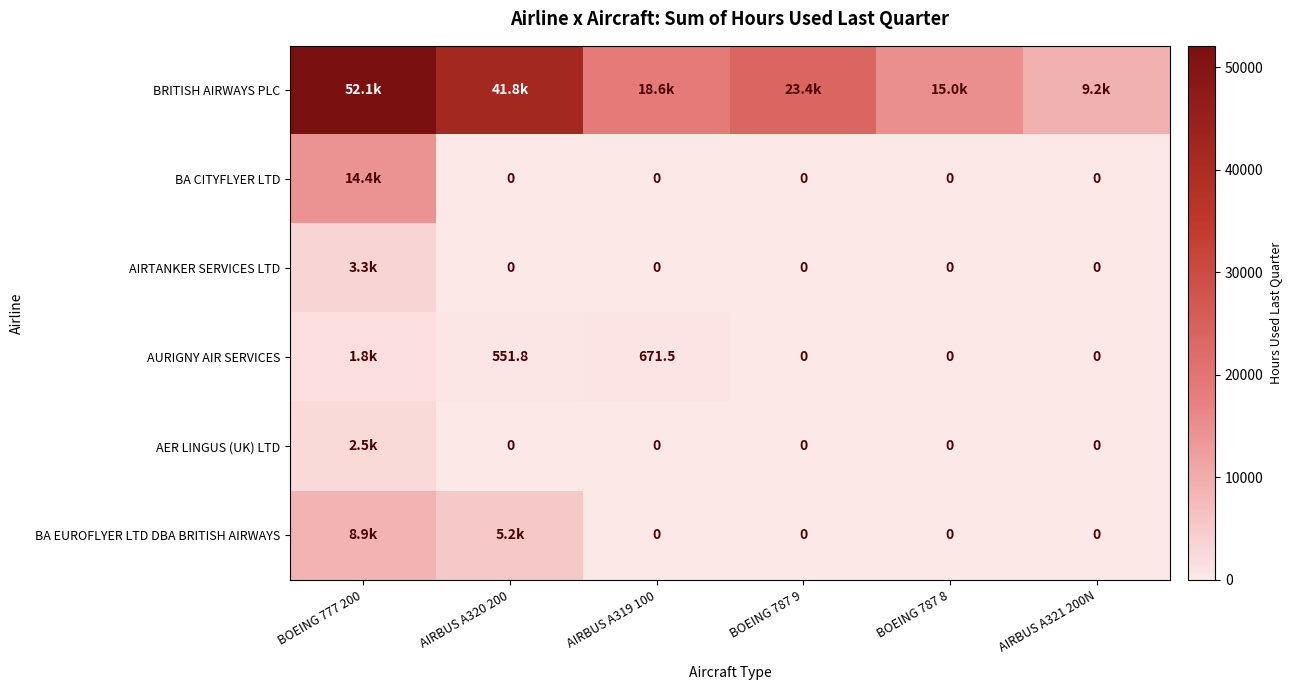

At which label does BA EUROFLYER LTD DBA BRITISH AIRWAYS reach its minimum?

AIRBUS A319 100